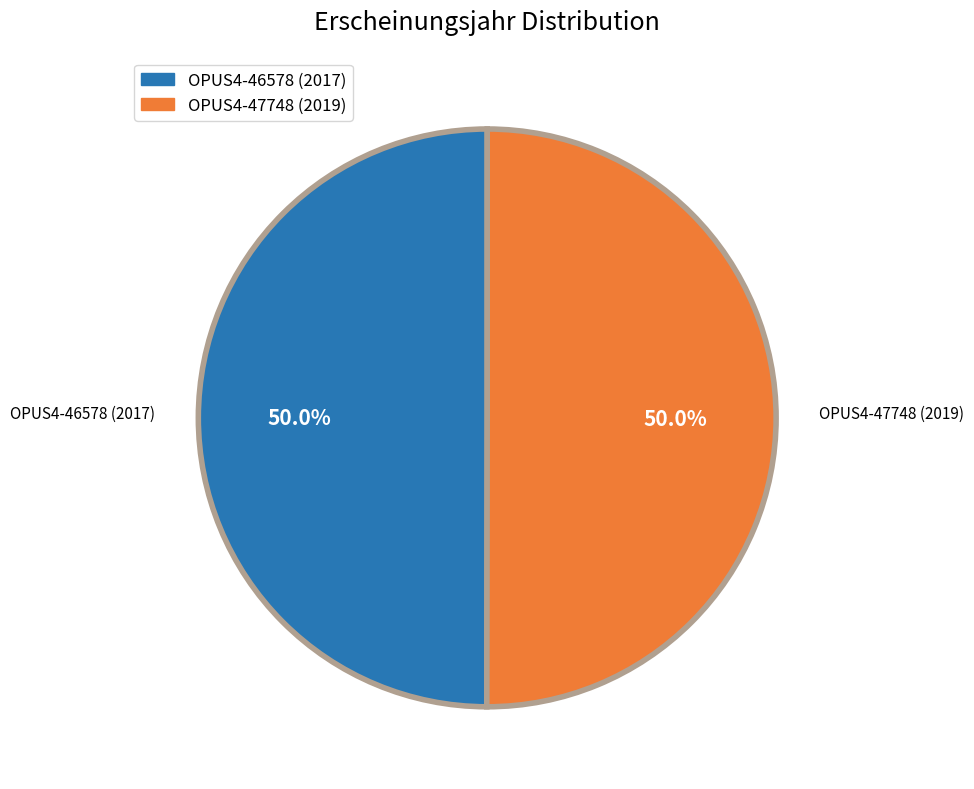

What is the ratio of the value at OPUS4-47748 (2019) to the value at OPUS4-46578 (2017)?

1.0